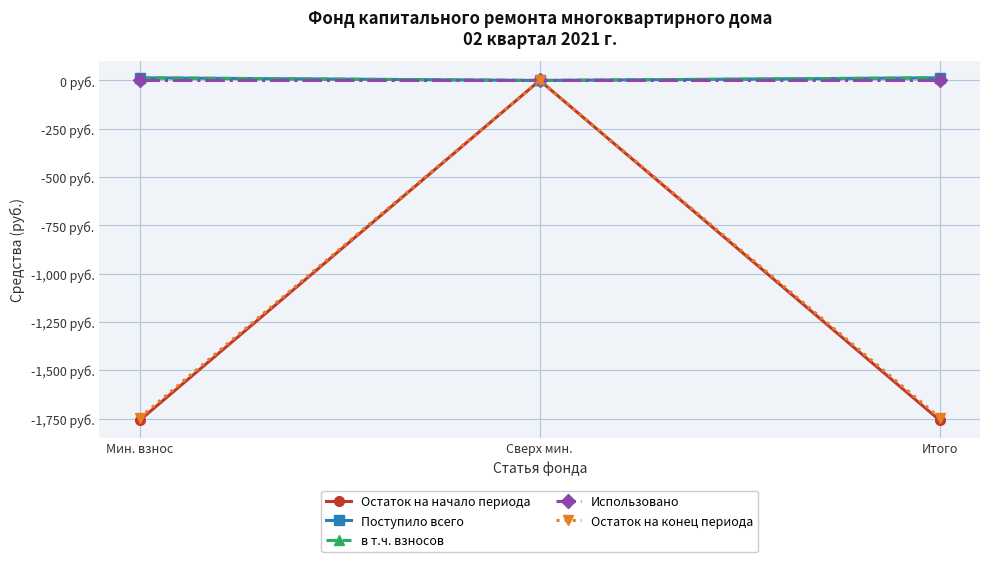

Is this an area chart (filled region under the line)?

No